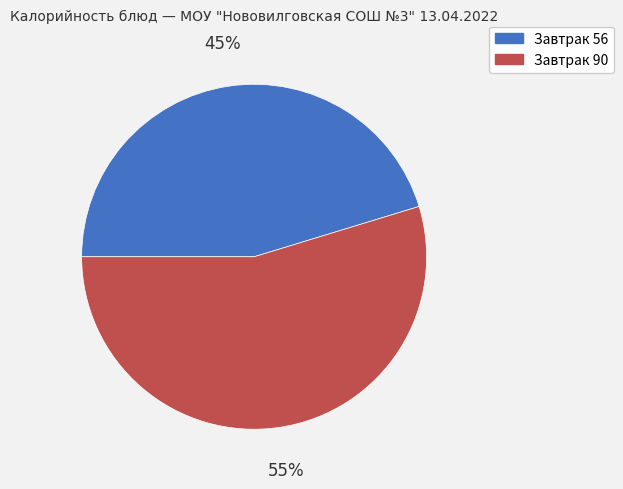

To the nearest percent, what is the average slice percentage?

50%